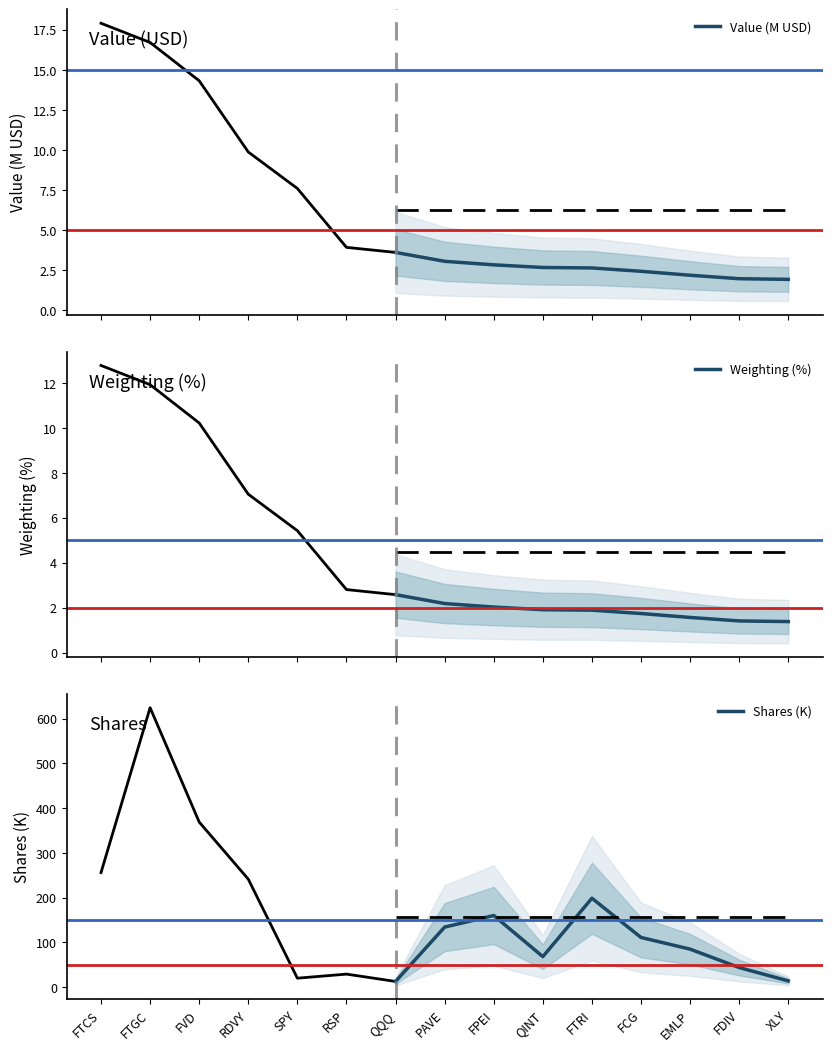

Which category has the highest value in the Shares (K) series?

FTRI